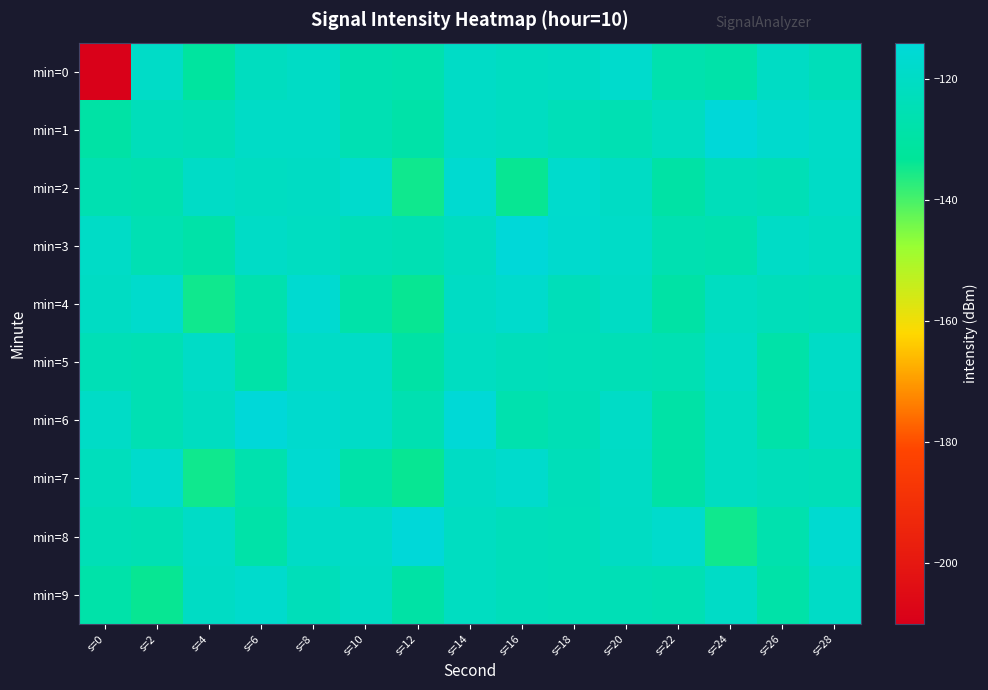

Count the number of categories in the chart.

15